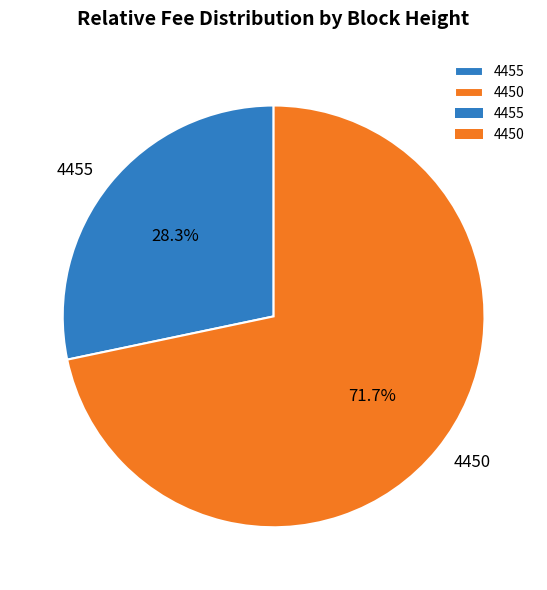

Is it true that 4455 is 34% of the pie?

False